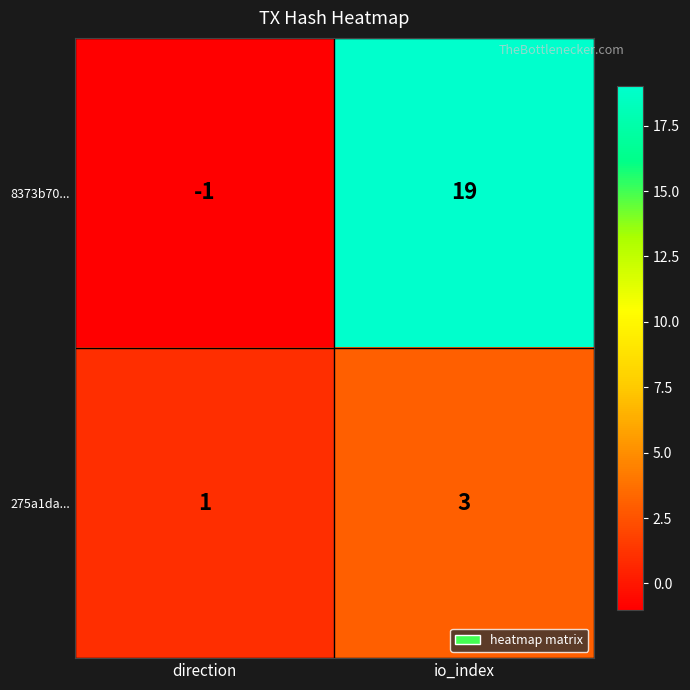

How many series are shown in this chart?

2